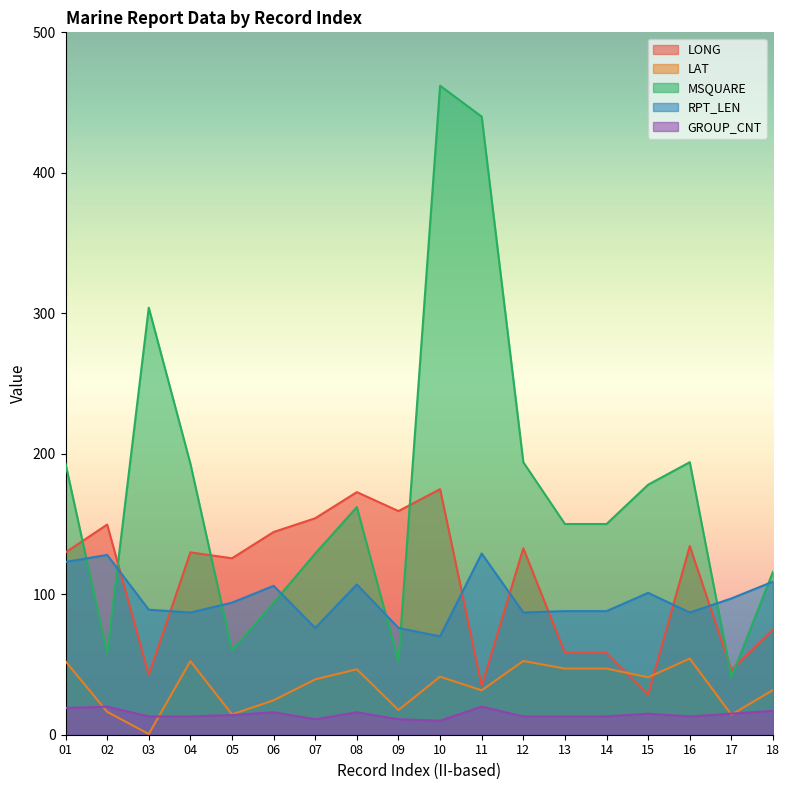

Between 14 and 10, which is larger?

10